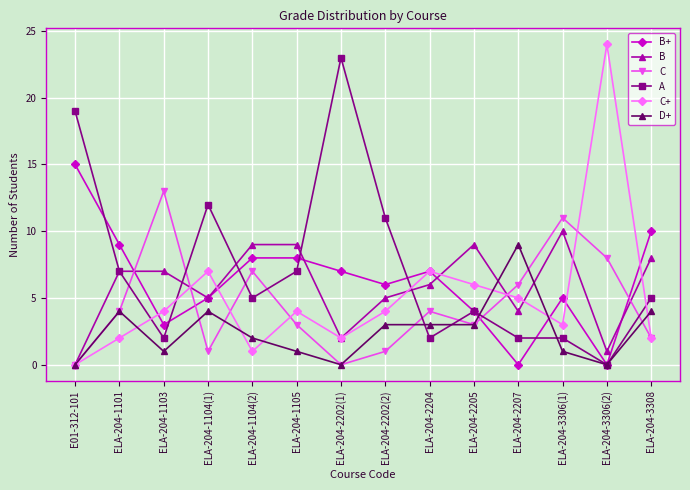

Which series ends up on top after the final intersection of C and B?

B